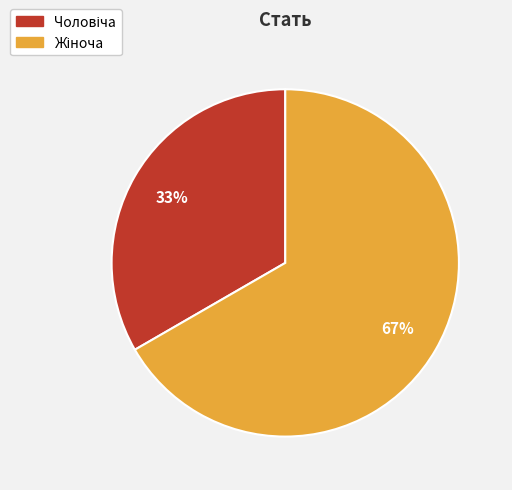

Is there a majority slice in this chart?

Yes